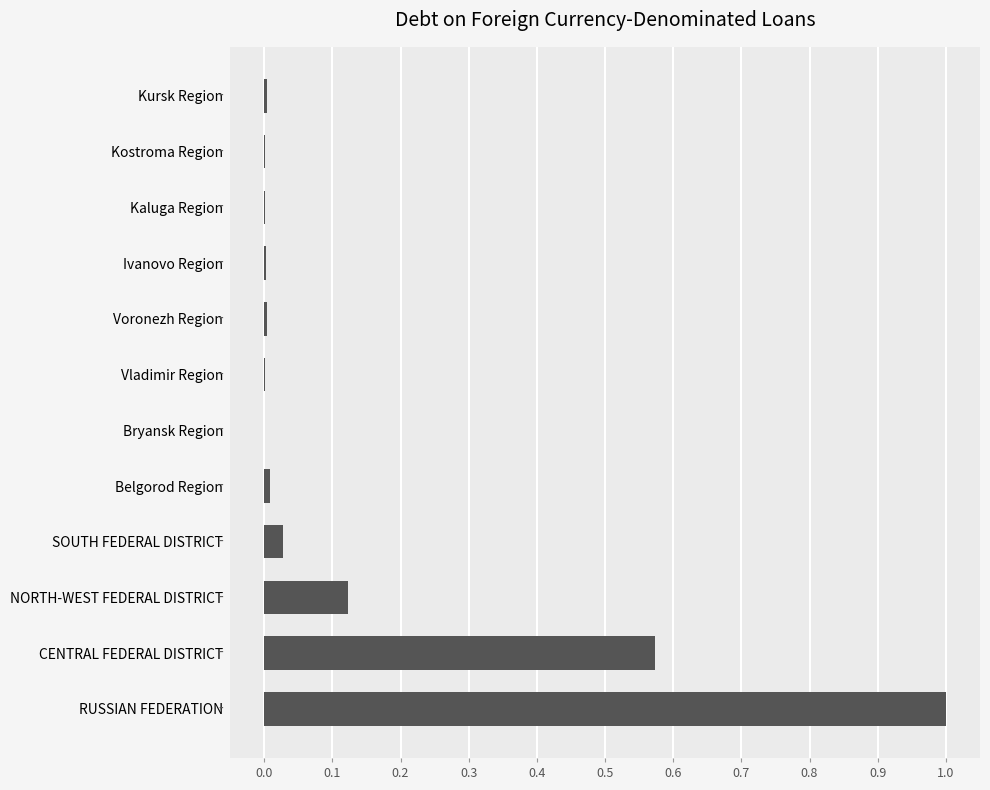

Is it true that the value at Voronezh Region is 0.0?

True